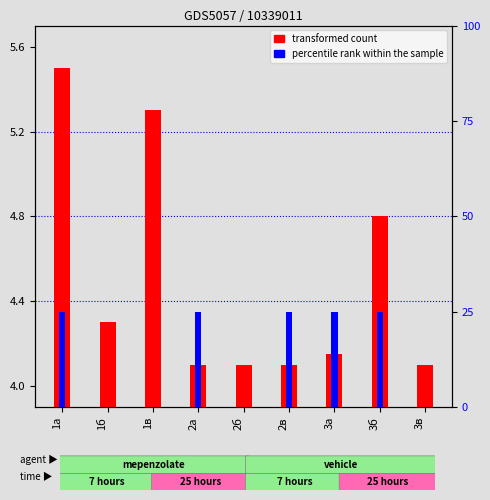

What is the average value of the transformed count series?

4.5